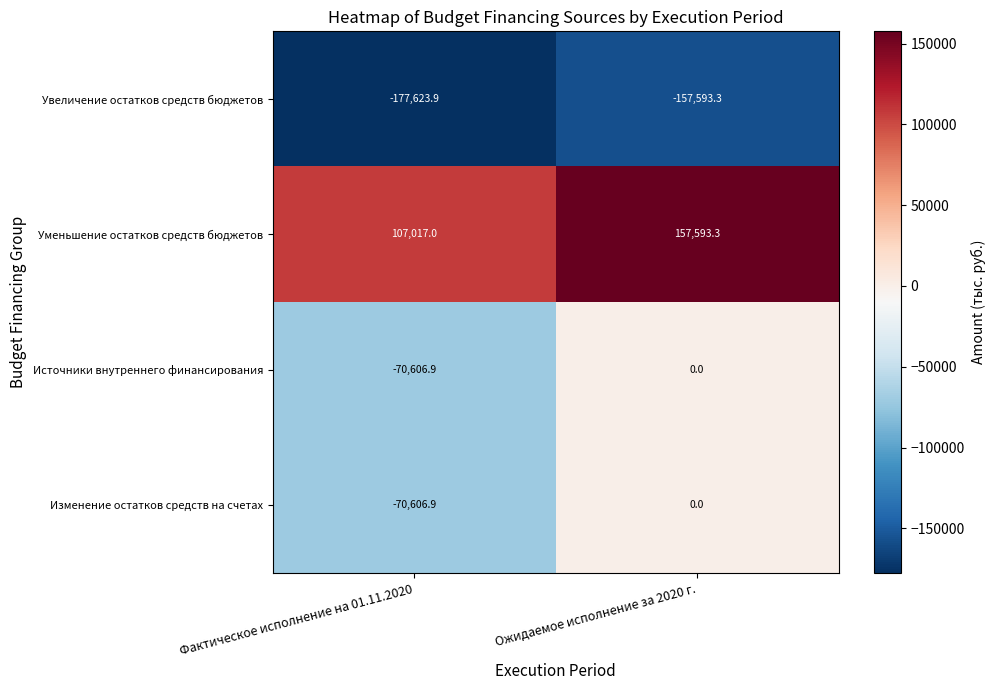

What is the difference between the Уменьшение остатков средств бюджетов values at Фактическое исполнение на 01.11.2020 and Ожидаемое исполнение за 2020 г.?

50576.3